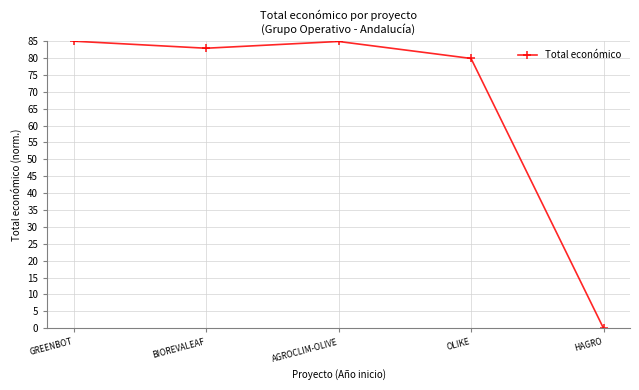

How many interior local valleys (lower than both neighbors) does the data have?

1